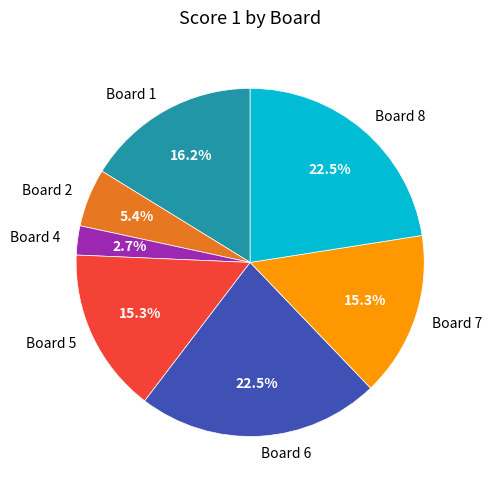

To the nearest percent, what is the combined percentage of Board 4 and Board 5?

18%